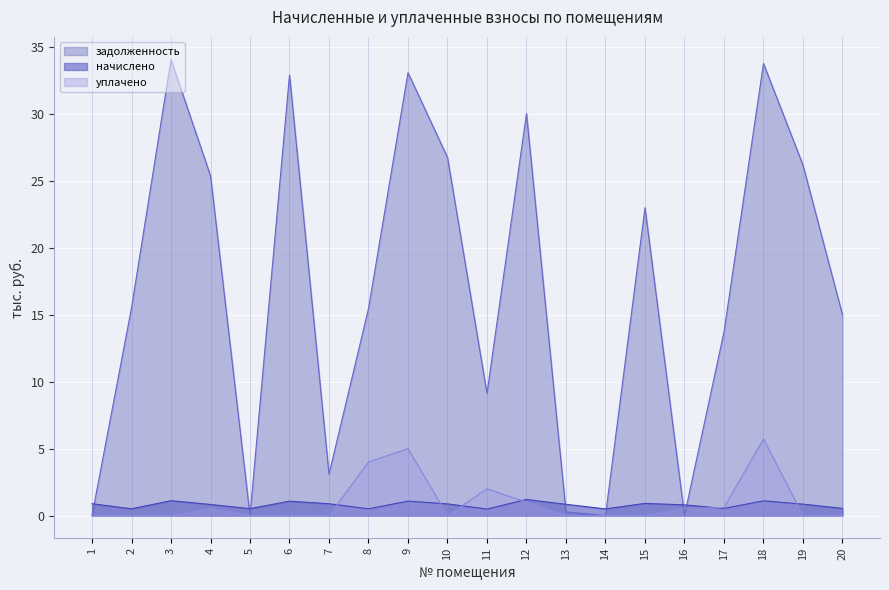

True or false: задолженность has a value of 0.0 at 1.

True